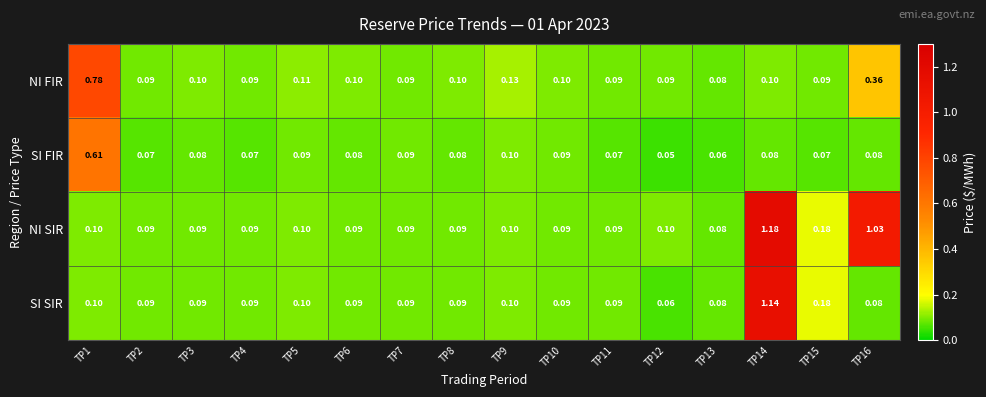

Between TP9 and TP10, which series saw the biggest shift?

NI FIR